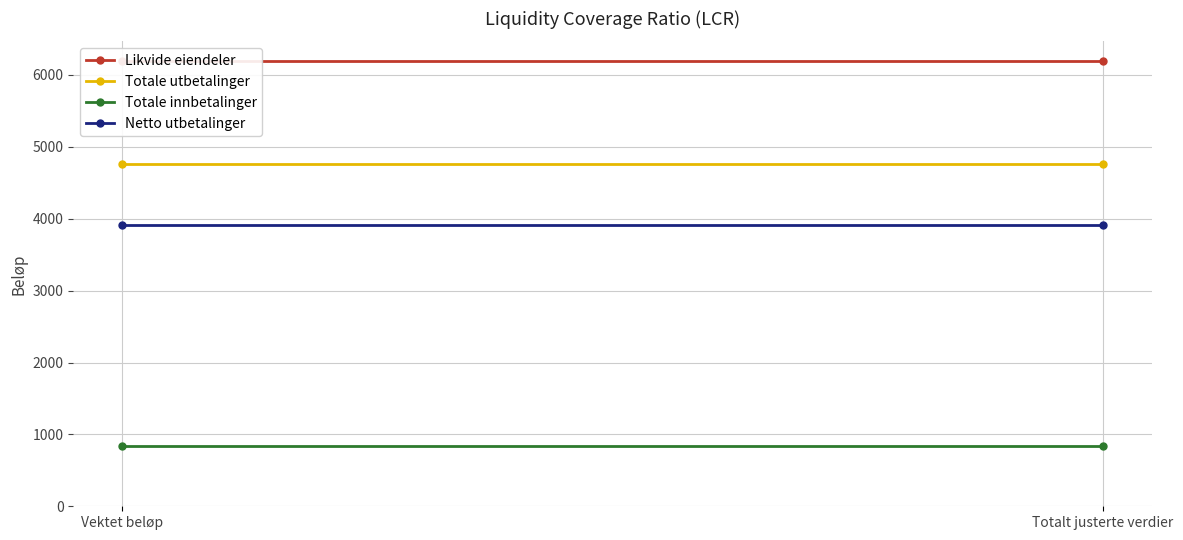

Is it true that Netto utbetalinger equals 1921 at Vektet beløp?

False